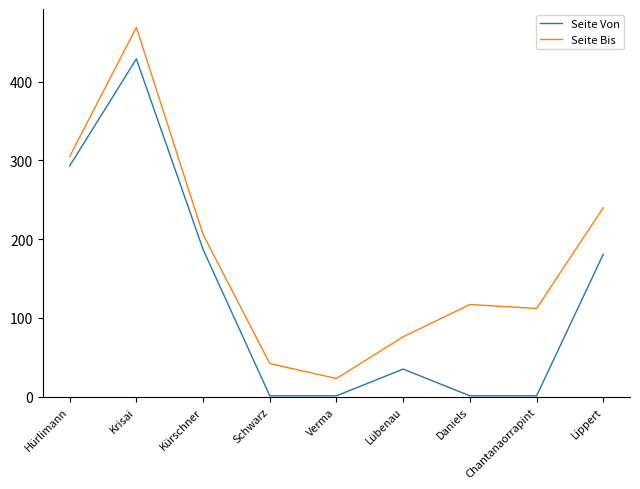

The value of Seite Bis at Lübenau is 47. True or false?

False